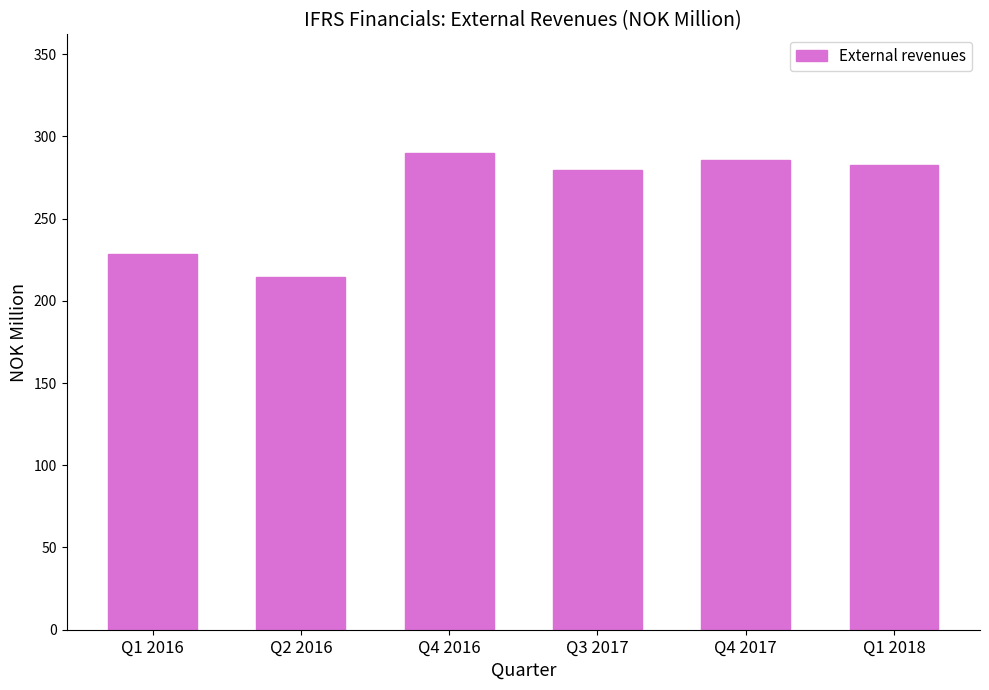

What is the label of the 1st bar from the left?

Q1 2016